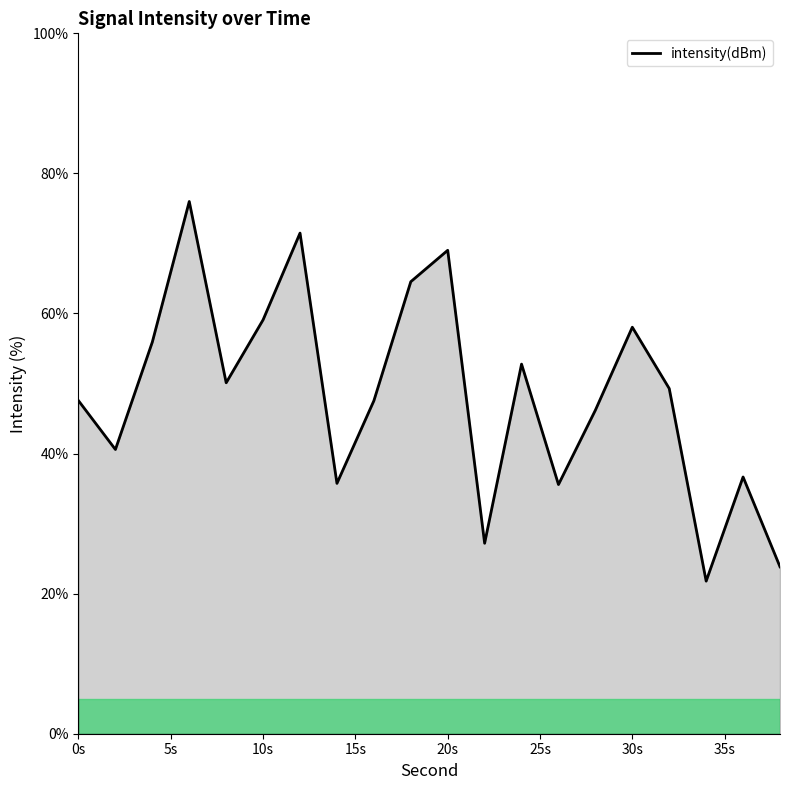

True or false: the data has more than 1 interior local peaks.

True